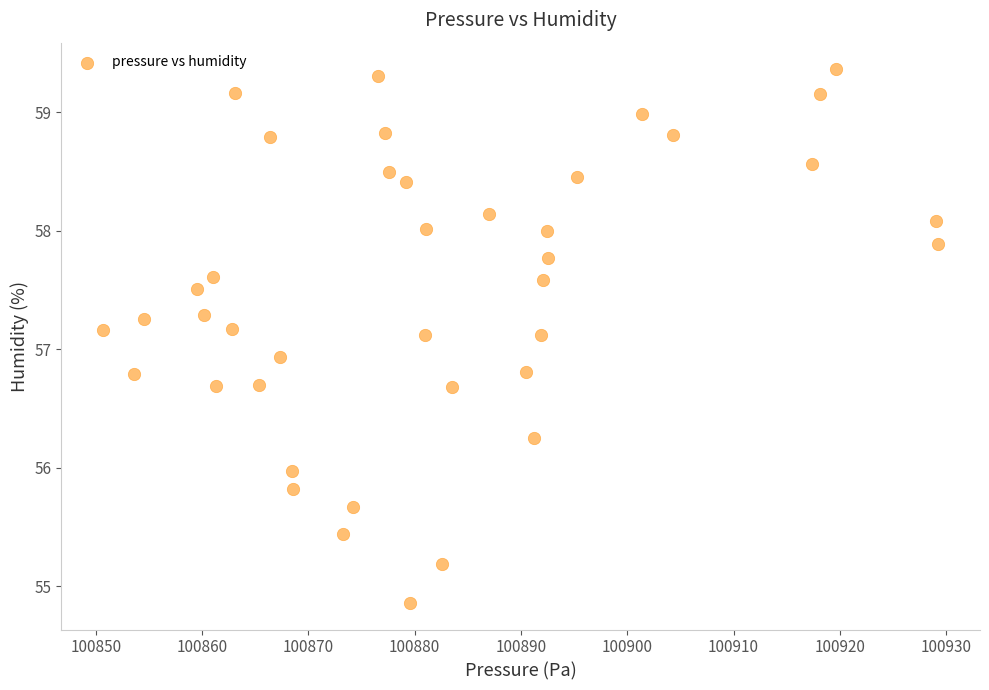

What Y value in the scatter plot is closest to 57?

56.9